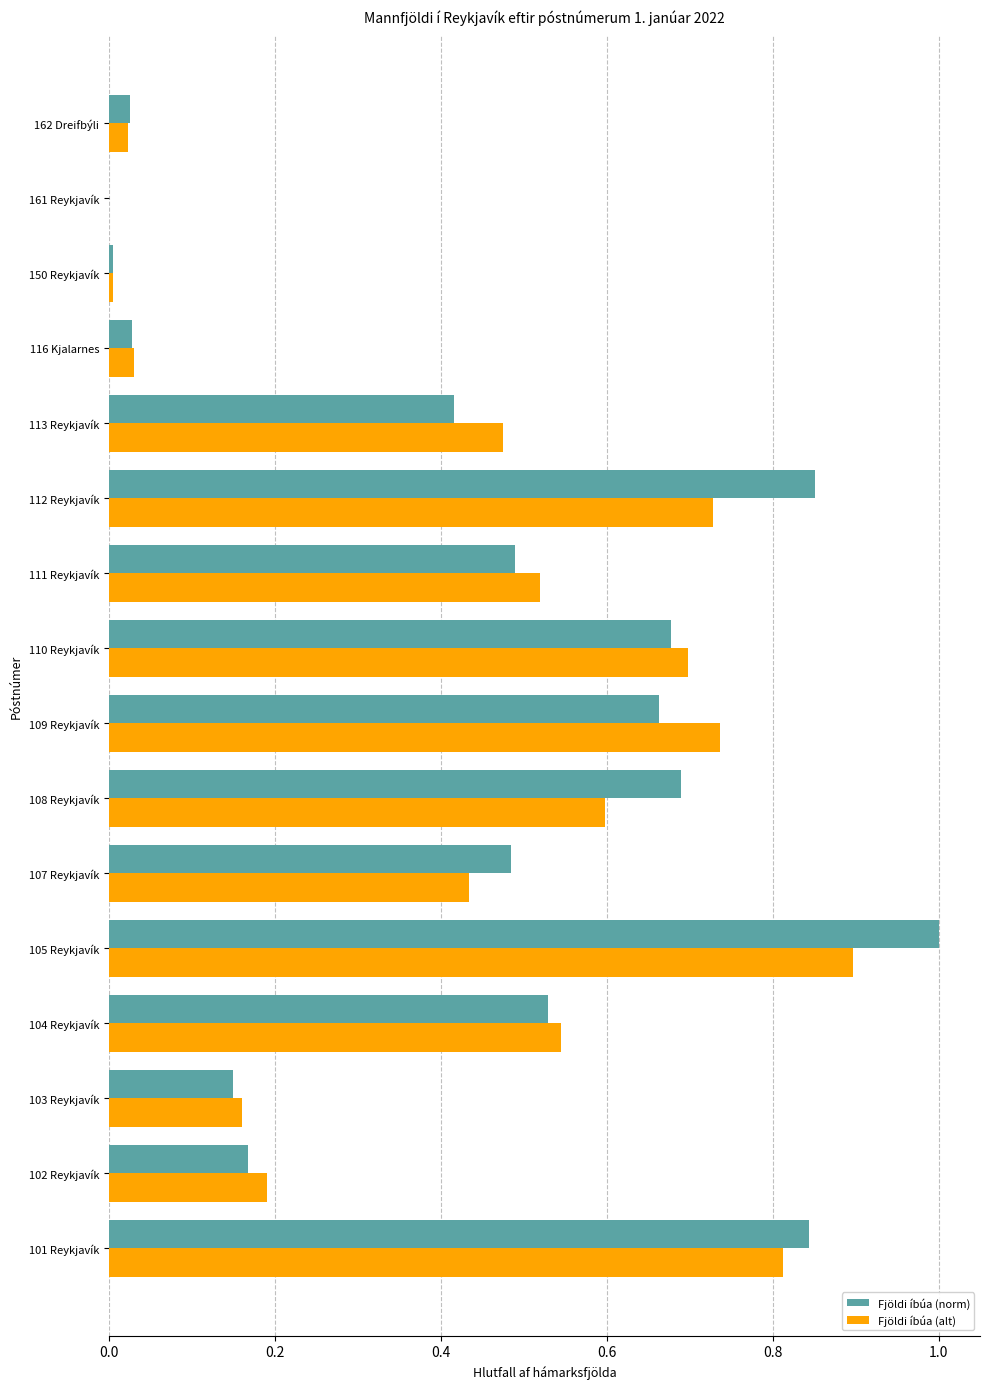

What are all the series names shown in the legend?

Fjöldi íbúa (norm), Fjöldi íbúa (alt)